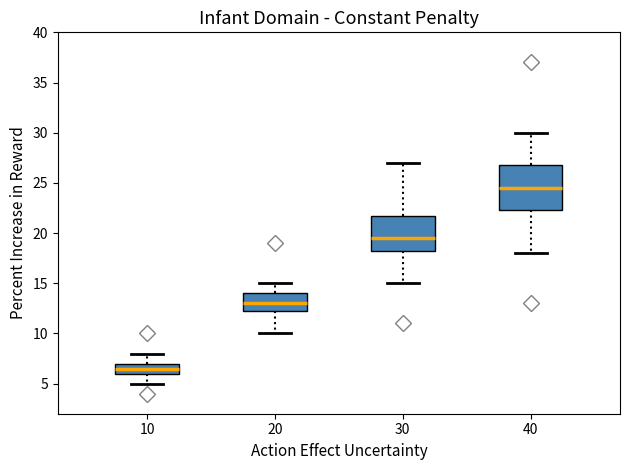

Which box's median line is the highest?

40